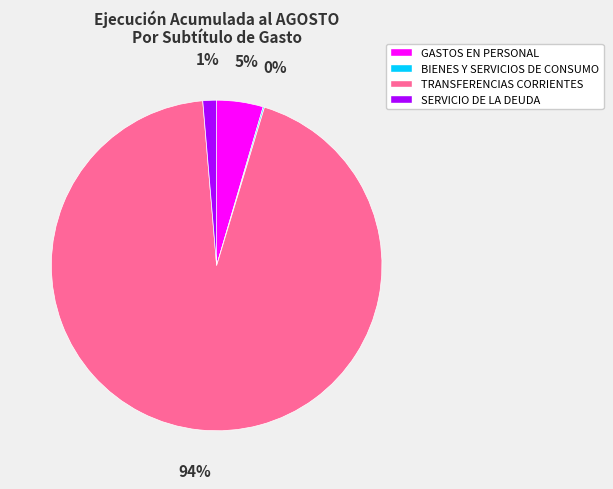

Which category has the biggest portion of the pie?

TRANSFERENCIAS CORRIENTES